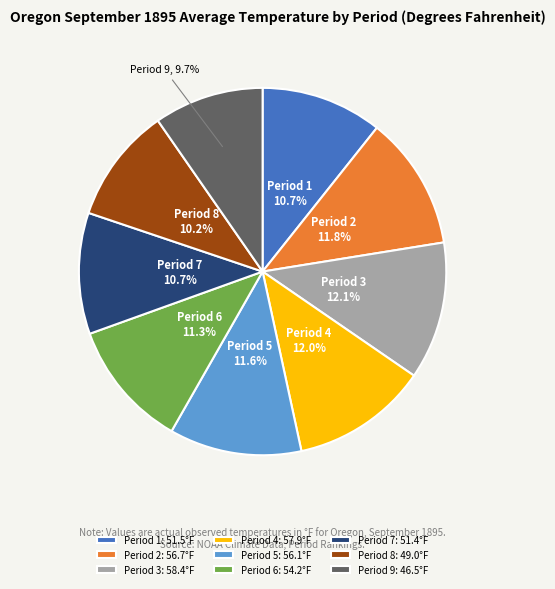

What portion of the pie excludes Period 8: 49.0°F?

89.8%